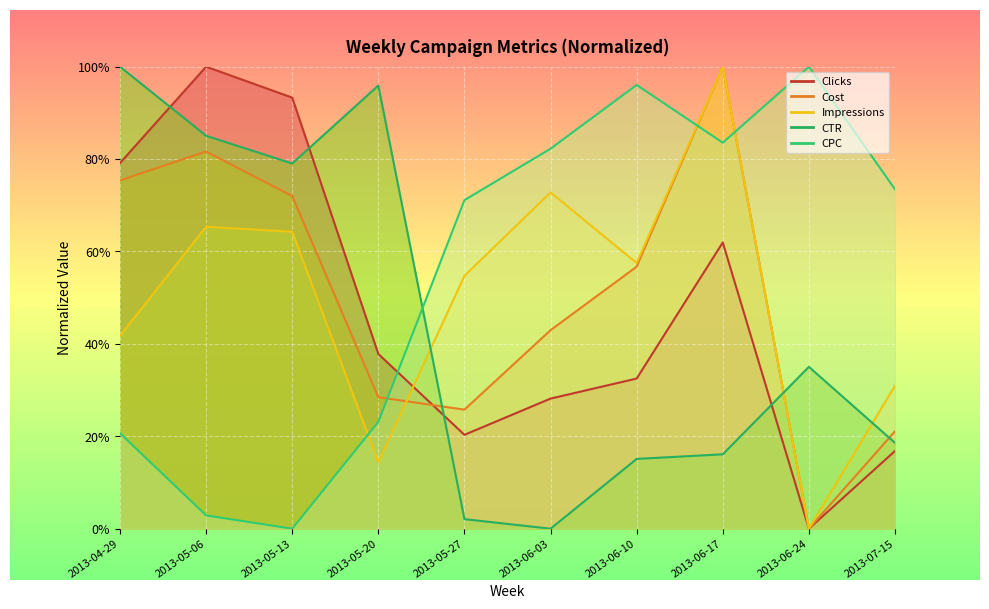

What is the difference between the second highest and second lowest values in the Impressions series?

0.6